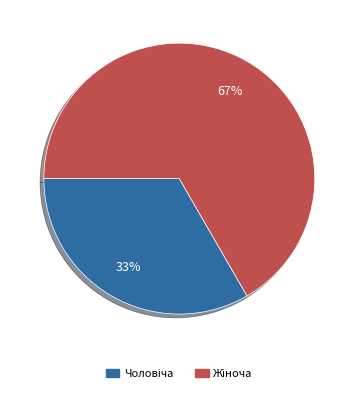

Is there any slice that represents more than half of the pie?

Yes